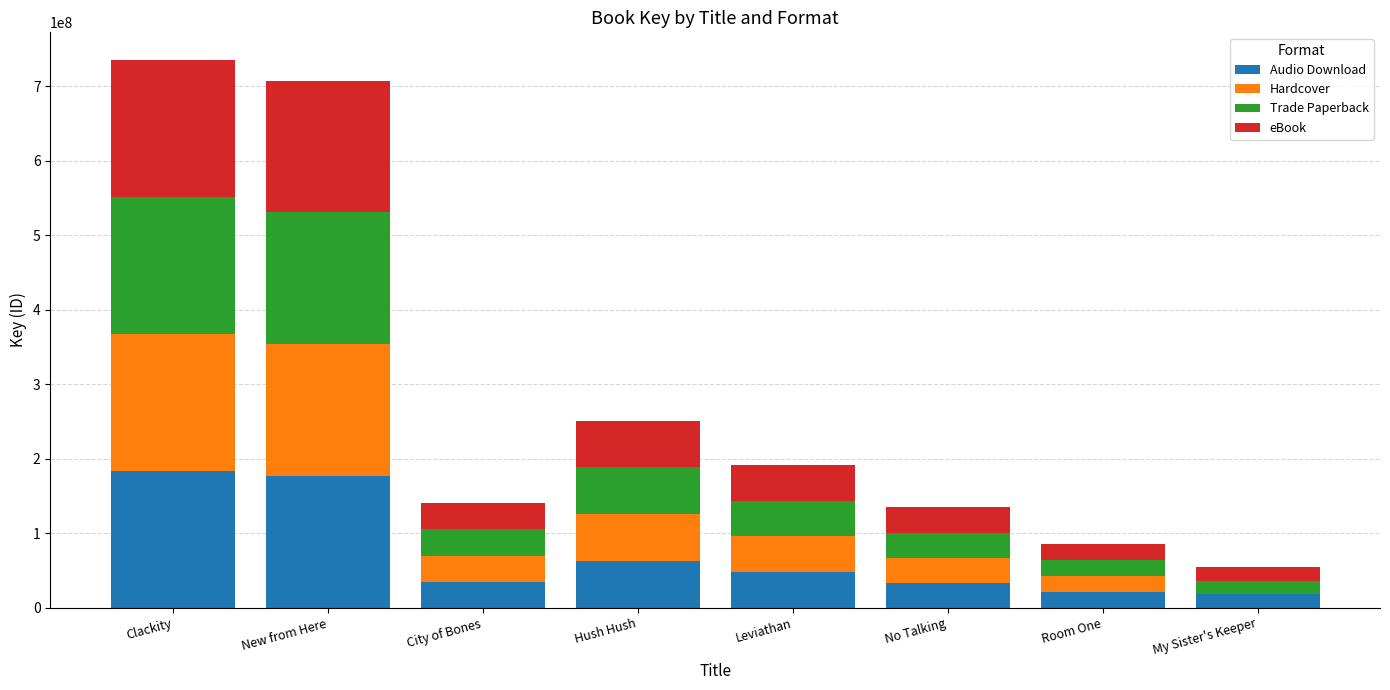

How many data points does each series have?

8